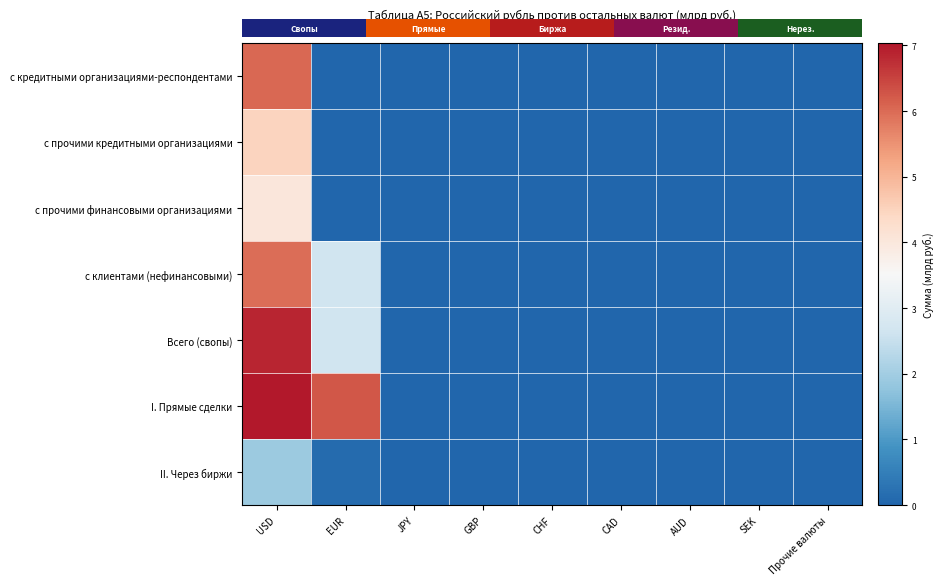

The value of II. Через биржи at CHF is 0.0. True or false?

True